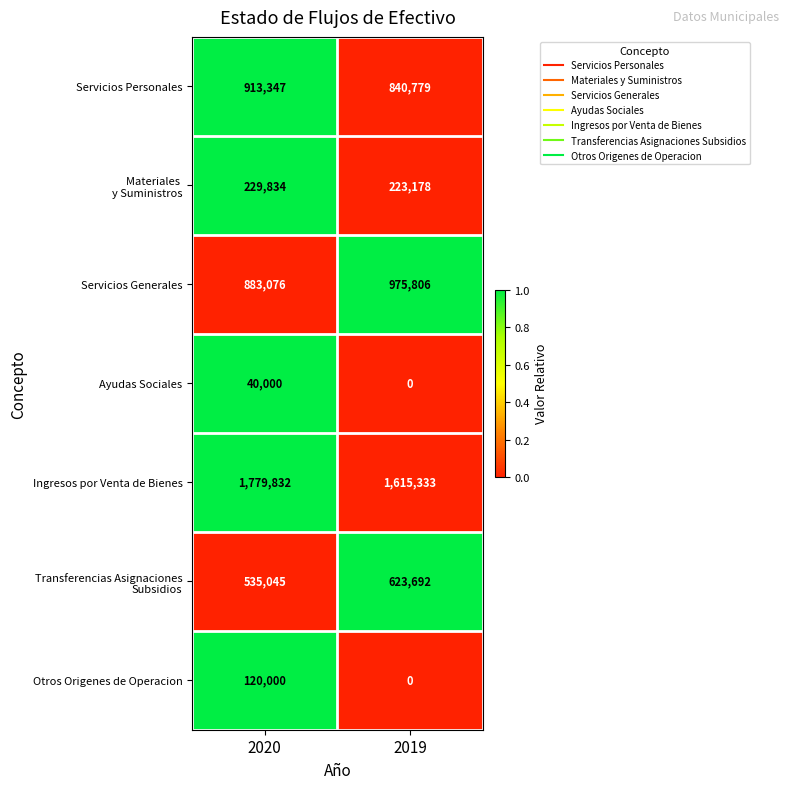

The value of Otros Origenes de Operacion at 2020 is 166569. True or false?

False